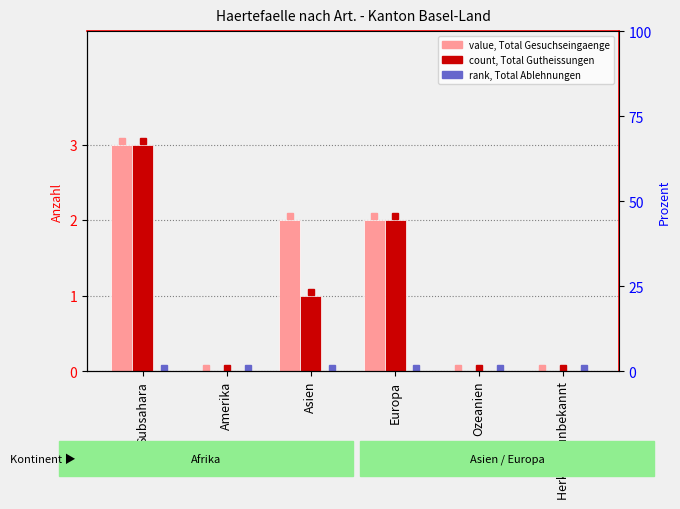

The value of Total Gesuchseingaenge at Asien is 2. True or false?

True